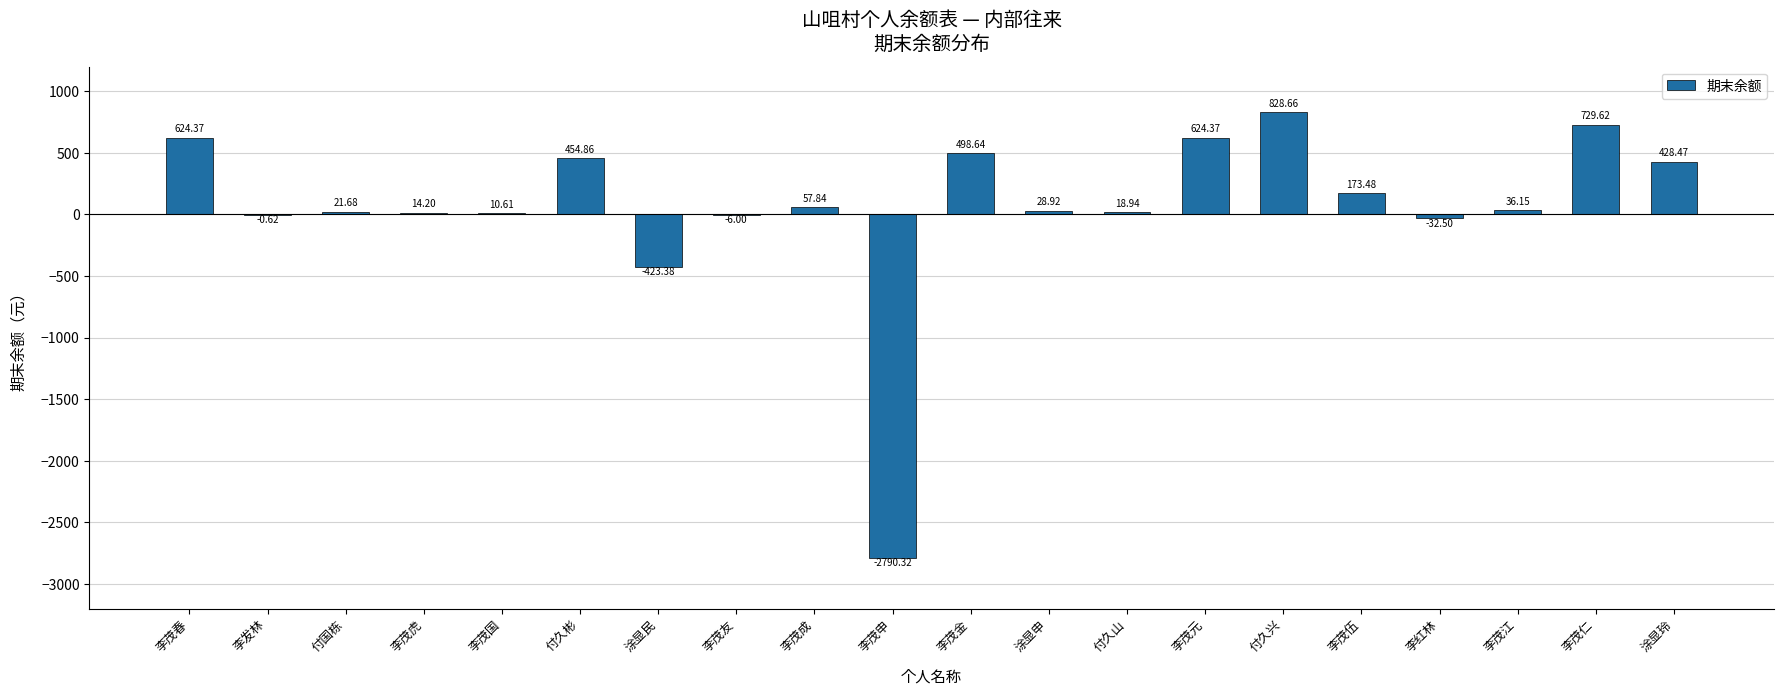

Count the number of values greater than 36.

10